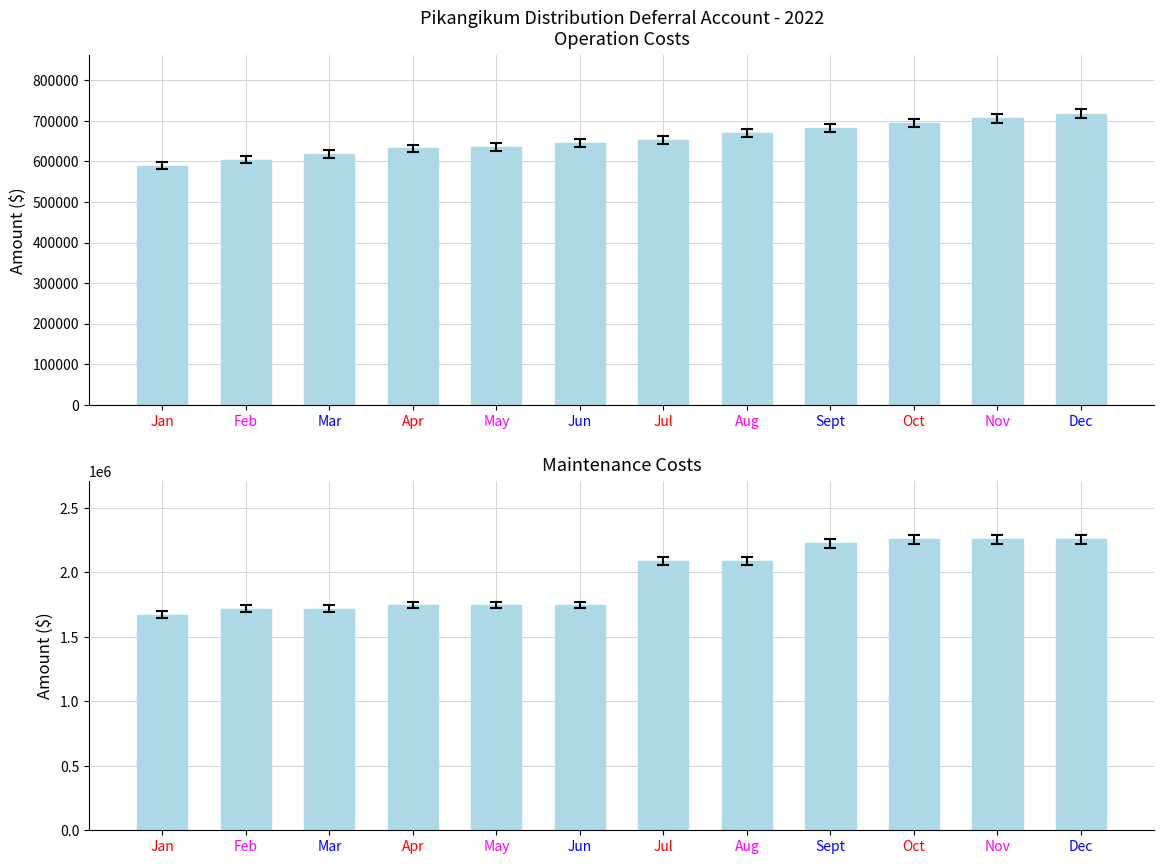

What is the highest value of the Pikangikum Operation Costs series?

718077.2